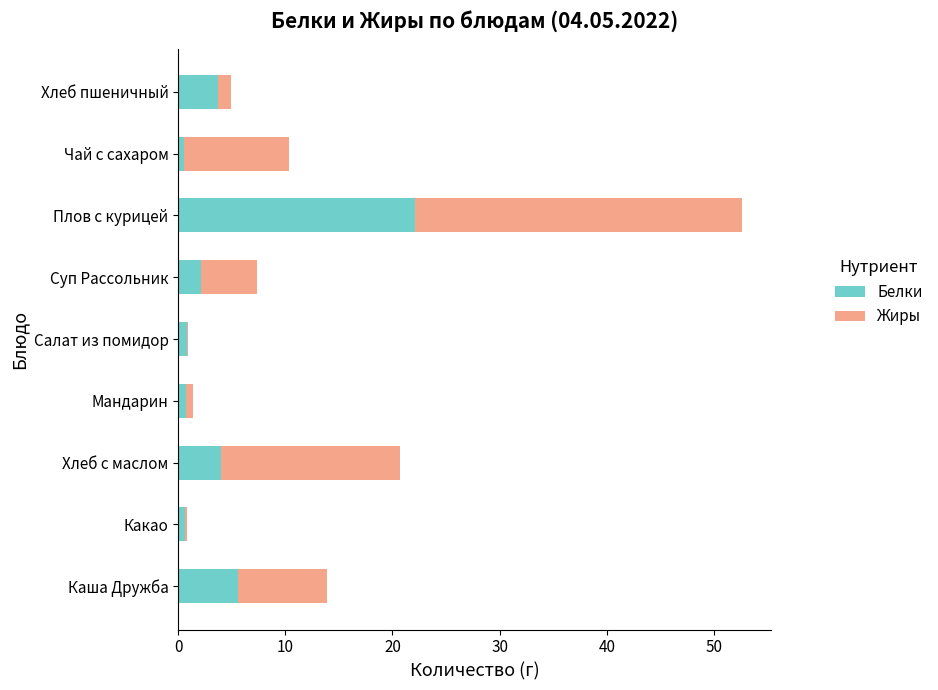

What is the sum of the Белки values at Каша Дружба and Плов с курицей?

27.7